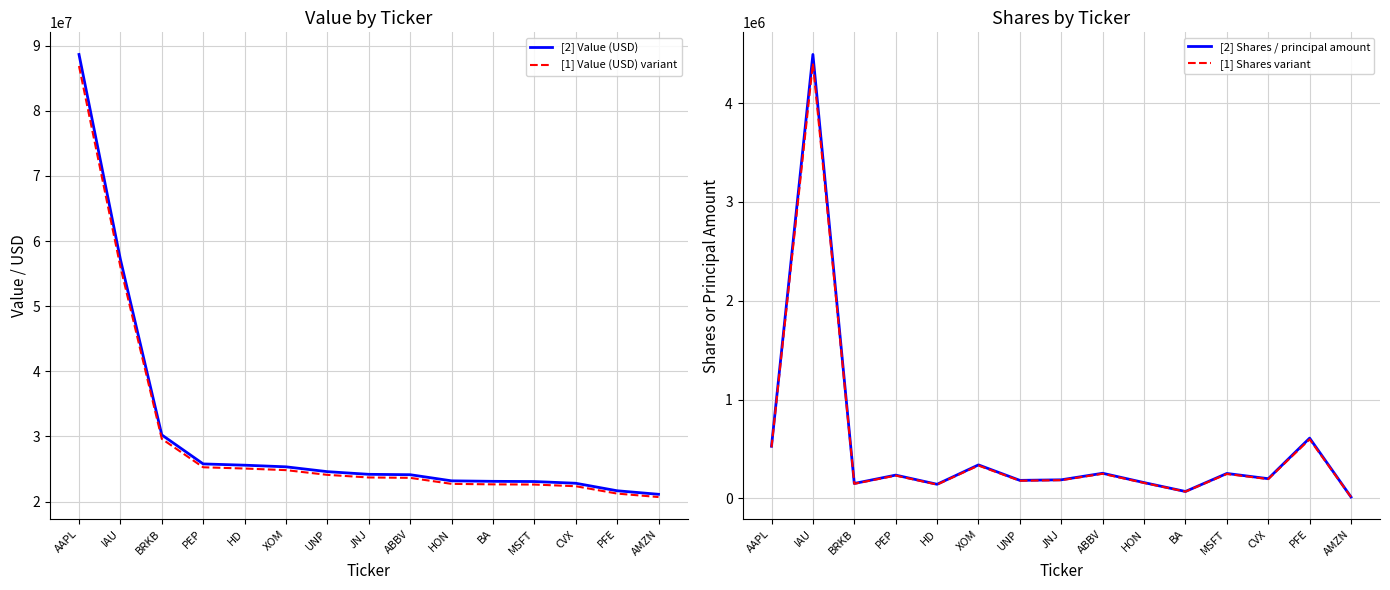

True or false: [1] Value (USD) variant and [2] Shares / principal amount cross at least once.

False